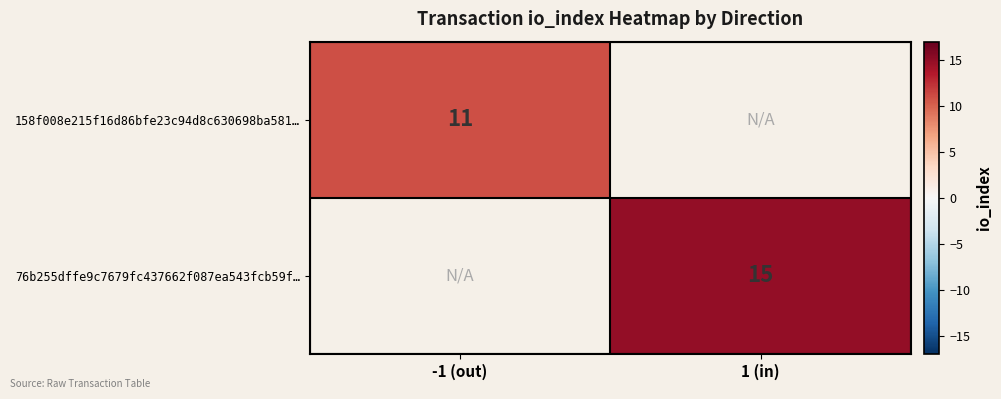

Is the value of 158f008e215f16d86bfe23c94d8c630698ba581… at -1 (out) greater than the value of 76b255dffe9c7679fc437662f087ea543fcb59f… at 1 (in)?

No